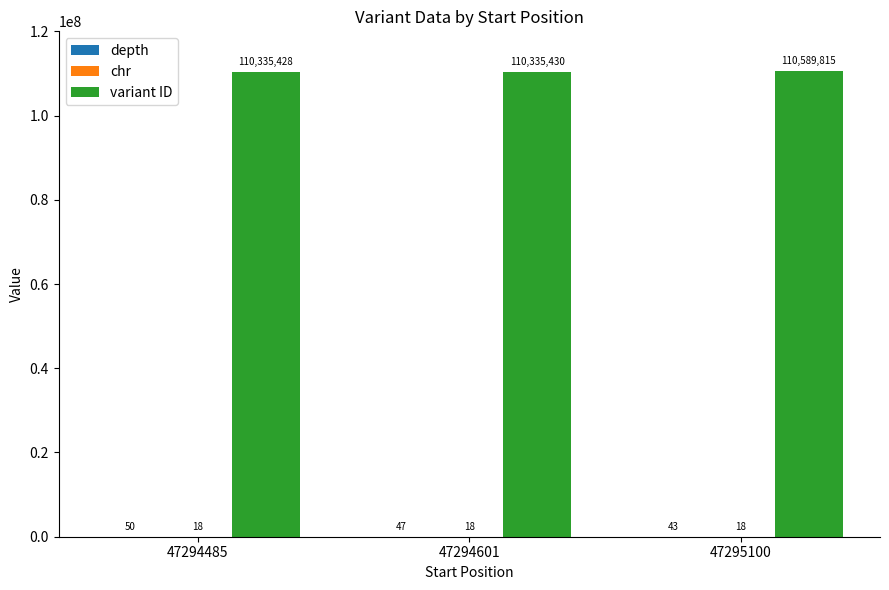

How many data points does each series have?

3